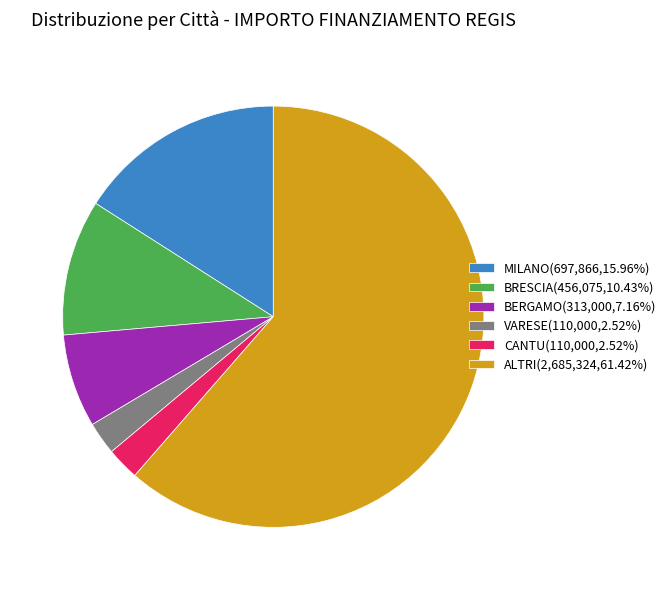

Does any single category account for the majority?

Yes